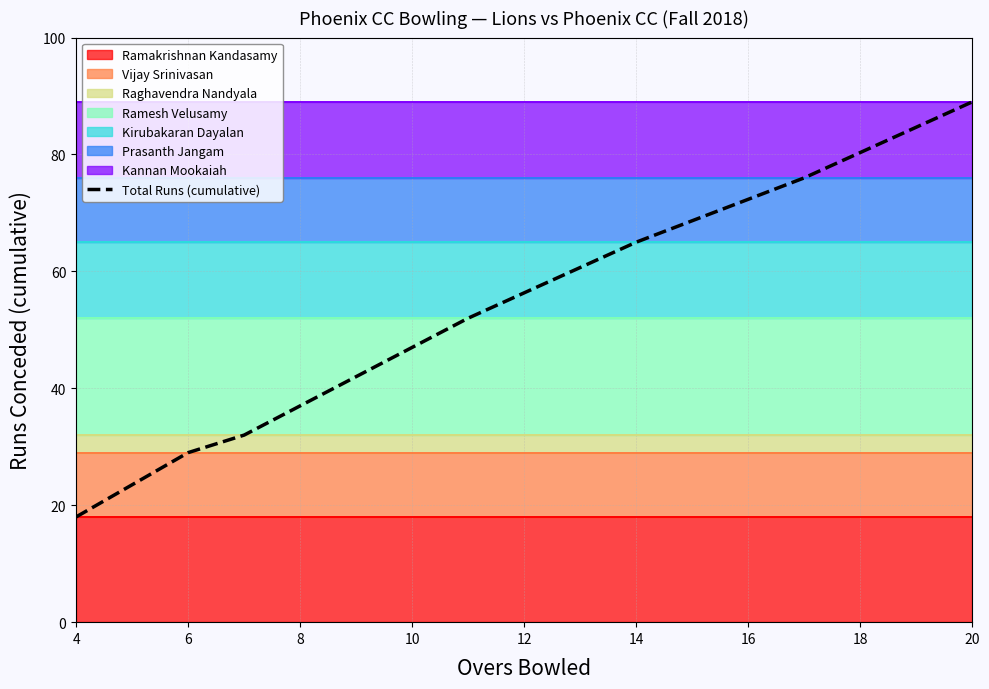

What is the difference between the maximum and minimum values?

71